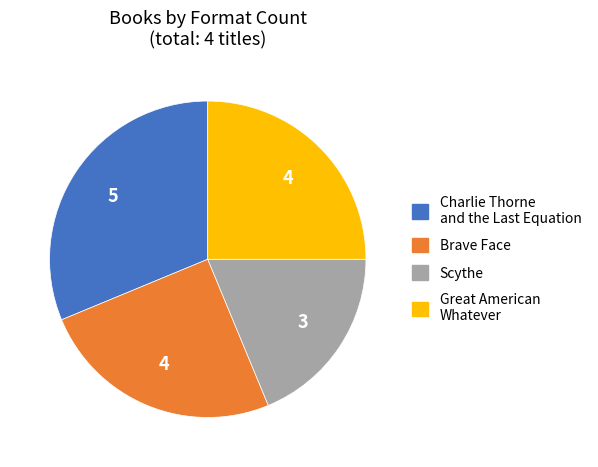

How many segments does this pie chart have?

4